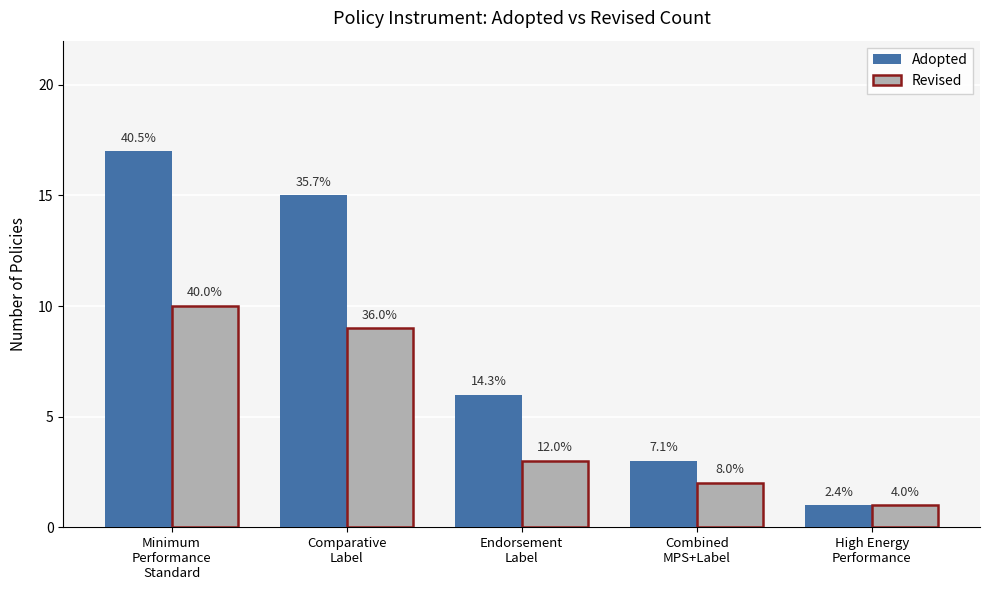

What position from the left is Comparative
Label?

2